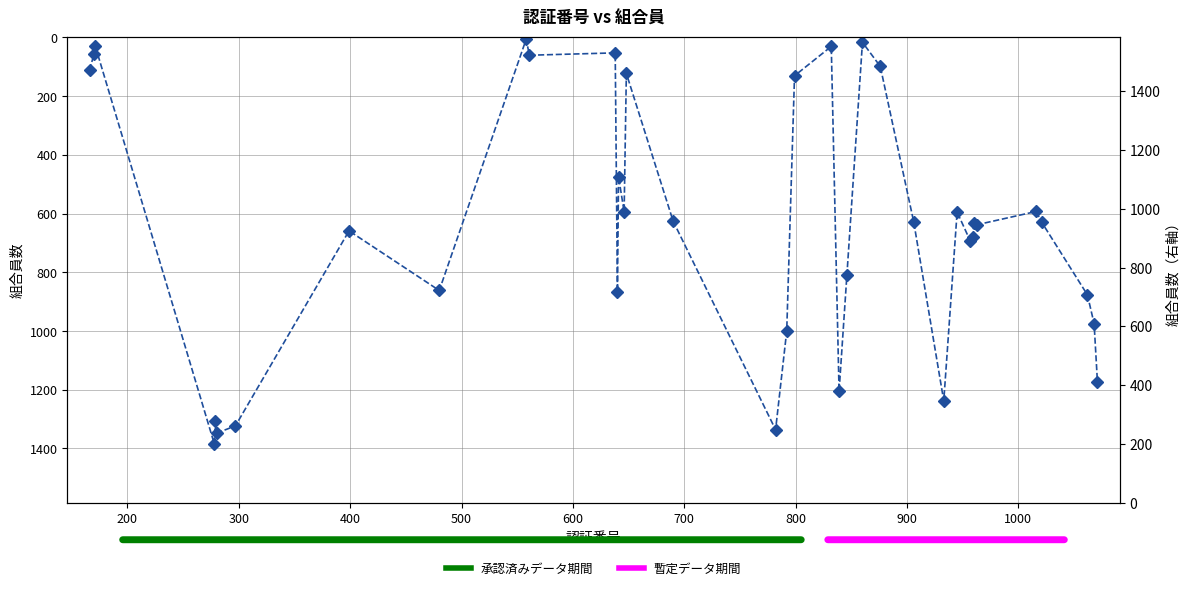

Count the number of categories in the chart.

37